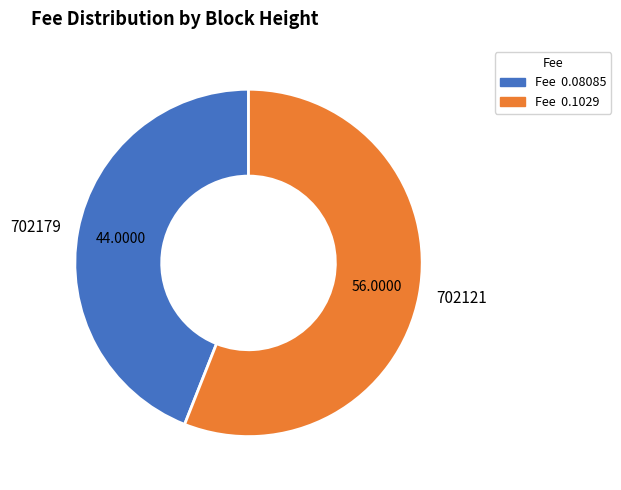

Combined, do 702179 and 702121 account for over 50%?

Yes